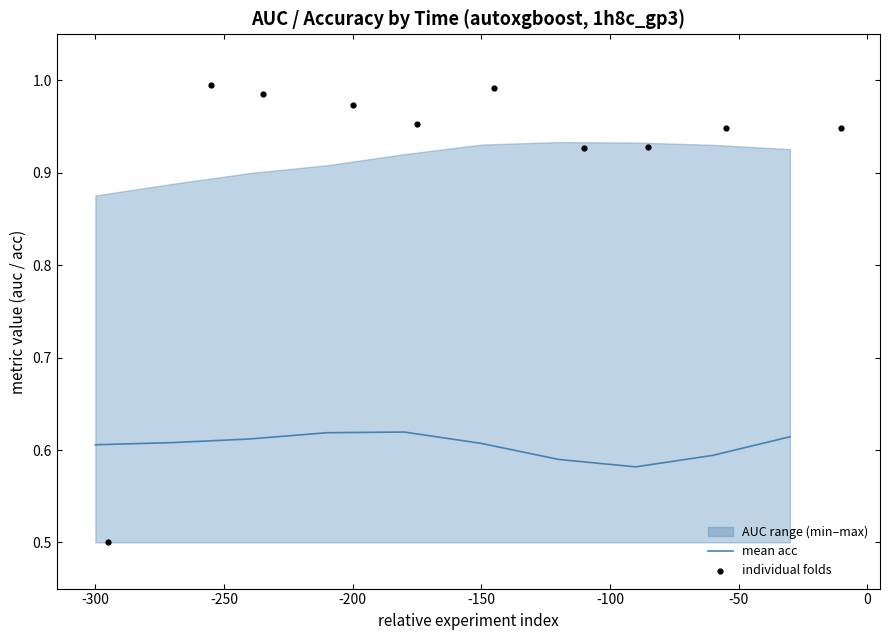

The mean acc series shows 0.9 at -300. True or false?

False